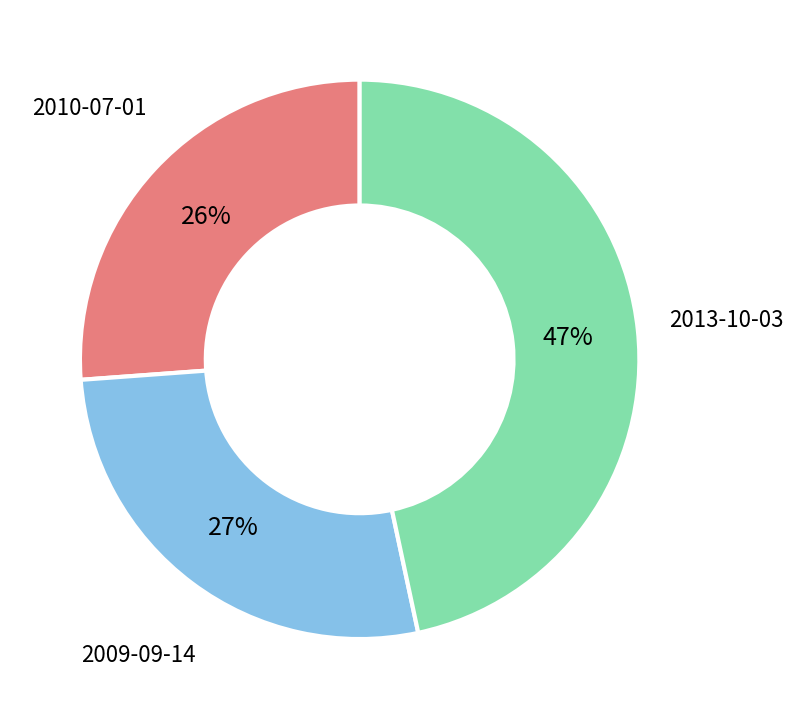

How many slices are in this pie chart?

3